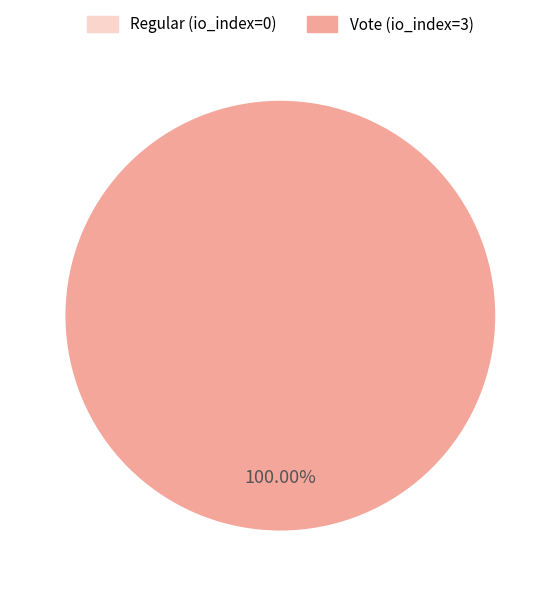

To the nearest percent, what is the combined percentage of Vote (io_index=3) and Regular (io_index=0)?

100%